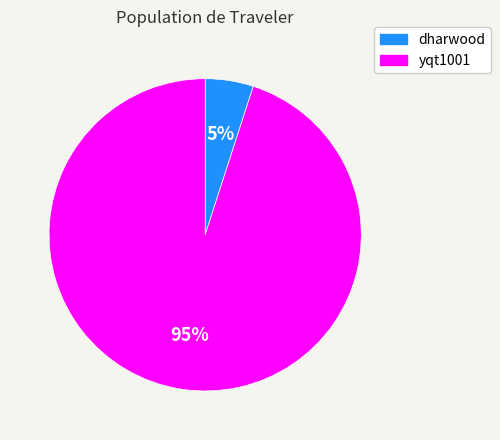

To the nearest percent, what percentage of the pie is dharwood?

5%